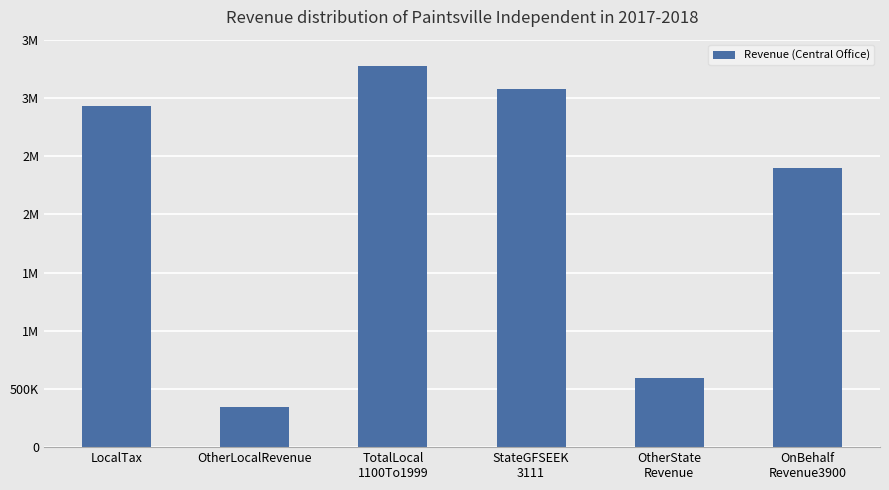

Rank the categories by value from lowest to highest.

OtherLocalRevenue, OtherState
Revenue, OnBehalf
Revenue3900, LocalTax, StateGFSEEK
3111, TotalLocal
1100To1999